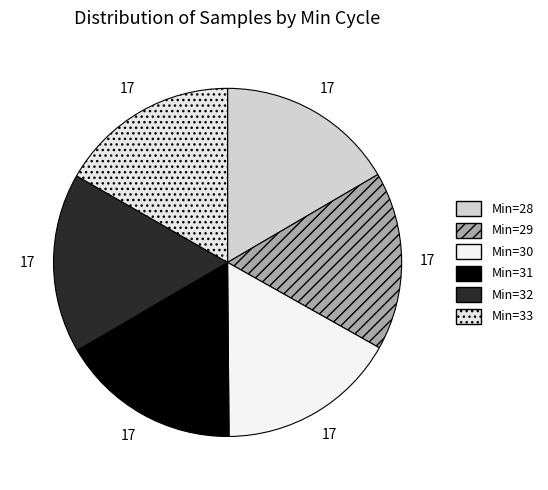

How many segments does this pie chart have?

6